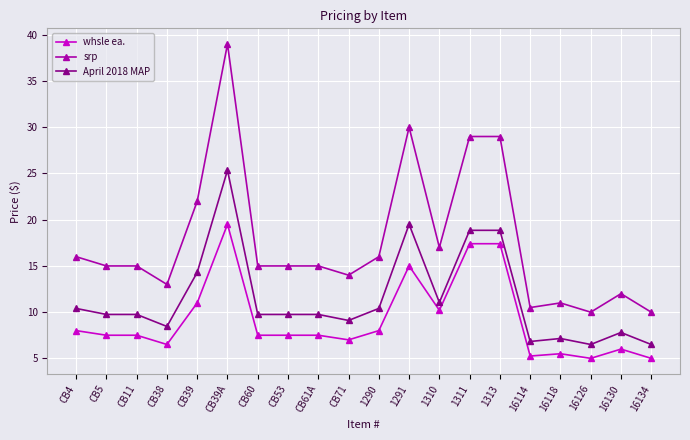

What is the label of the 18th point from the left?

16126